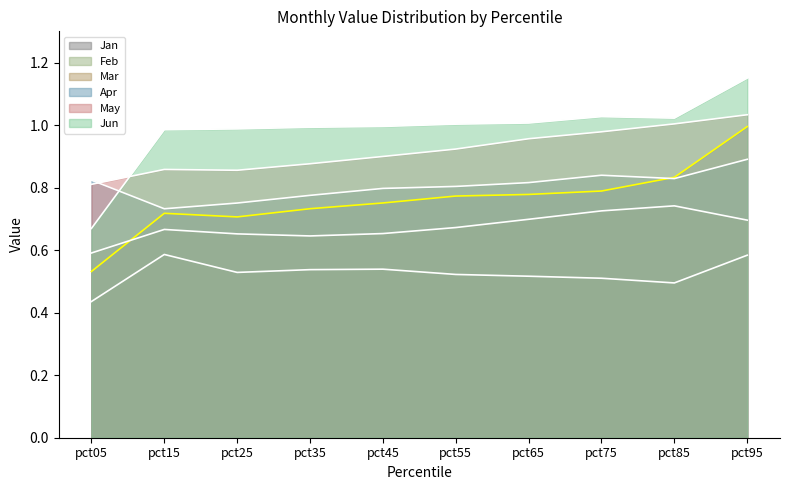

Reading left to right, extract all data points from this chart.

Jan: pct05=0.5	pct15=0.7	pct25=0.7	pct35=0.7	pct45=0.8	pct55=0.8	pct65=0.8	pct75=0.8	pct85=0.8	pct95=1.0
Feb: pct05=0.4	pct15=0.6	pct25=0.5	pct35=0.5	pct45=0.5	pct55=0.5	pct65=0.5	pct75=0.5	pct85=0.5	pct95=0.6
Mar: pct05=0.6	pct15=0.7	pct25=0.7	pct35=0.6	pct45=0.7	pct55=0.7	pct65=0.7	pct75=0.7	pct85=0.7	pct95=0.7
Apr: pct05=0.8	pct15=0.7	pct25=0.8	pct35=0.8	pct45=0.8	pct55=0.8	pct65=0.8	pct75=0.8	pct85=0.8	pct95=0.9
May: pct05=0.8	pct15=0.9	pct25=0.9	pct35=0.9	pct45=0.9	pct55=0.9	pct65=1.0	pct75=1.0	pct85=1.0	pct95=1.0
Jun: pct05=0.7	pct15=1.0	pct25=1.0	pct35=1.0	pct45=1.0	pct55=1.0	pct65=1.0	pct75=1.0	pct85=1.0	pct95=1.2